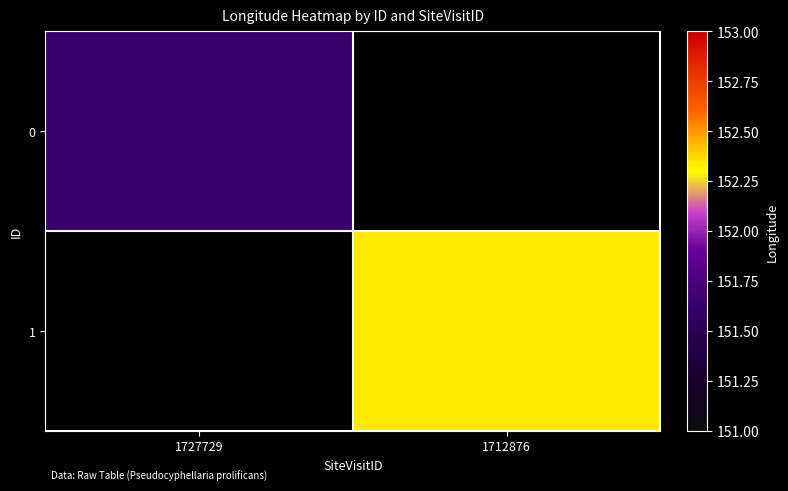

Read the 0 value at 1727729.

151.6